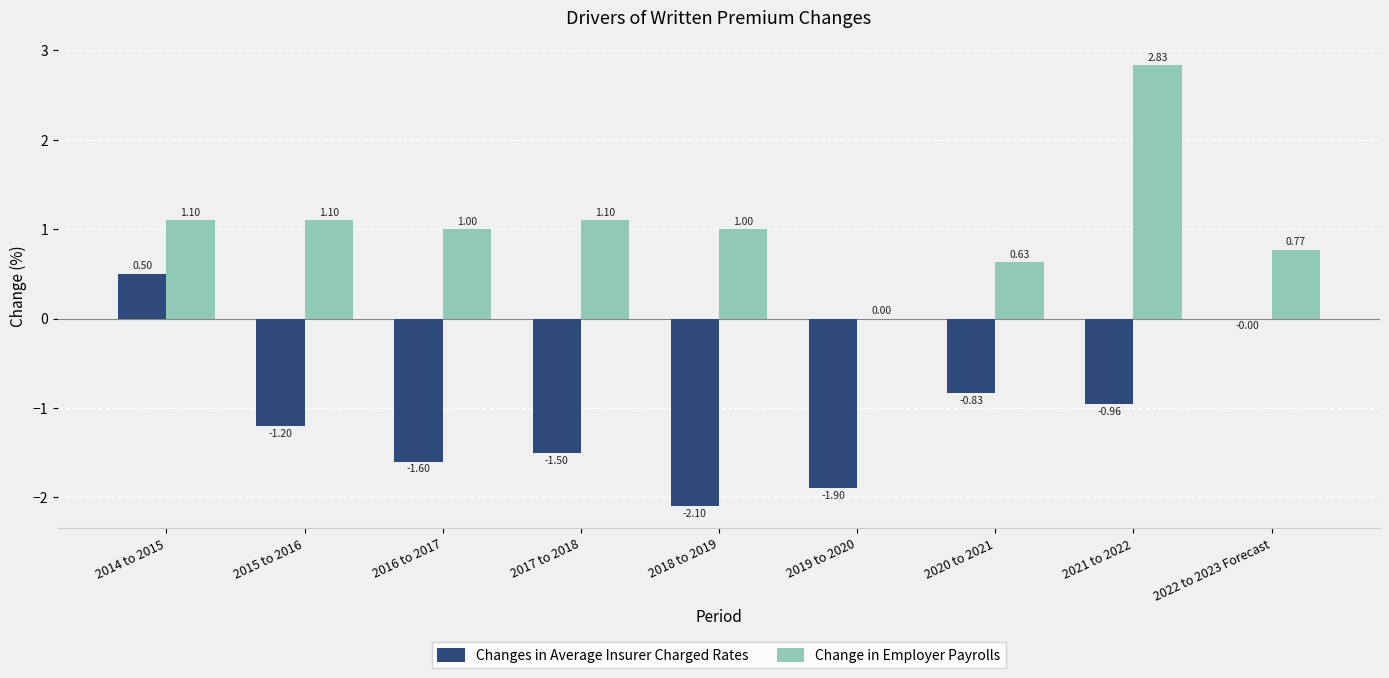

How many categories are shown in the chart?

9